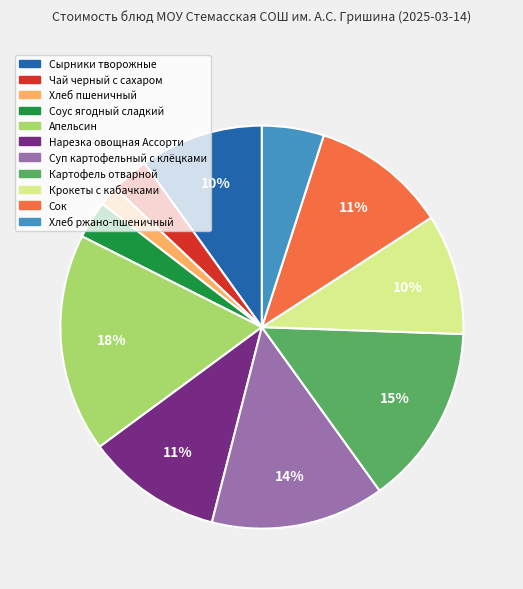

Do Крокеты с кабачками and Хлеб пшеничный together represent more than half of the pie?

No